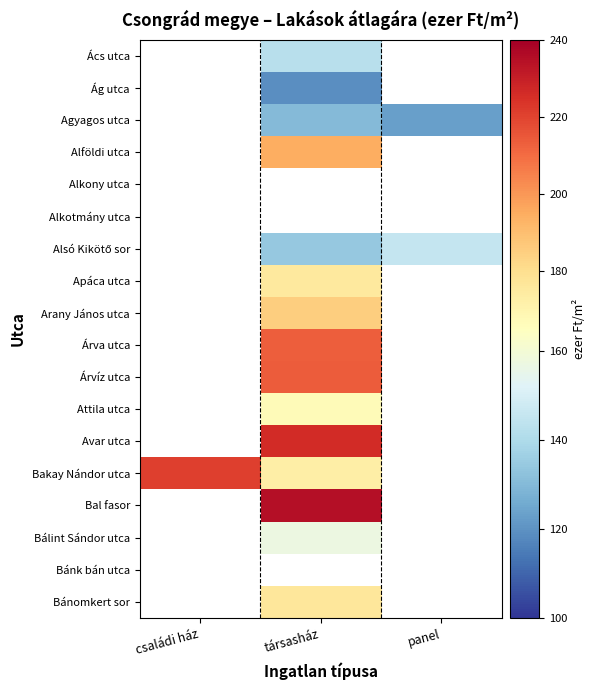

At which category does the chart reach its peak across all series?

társasház